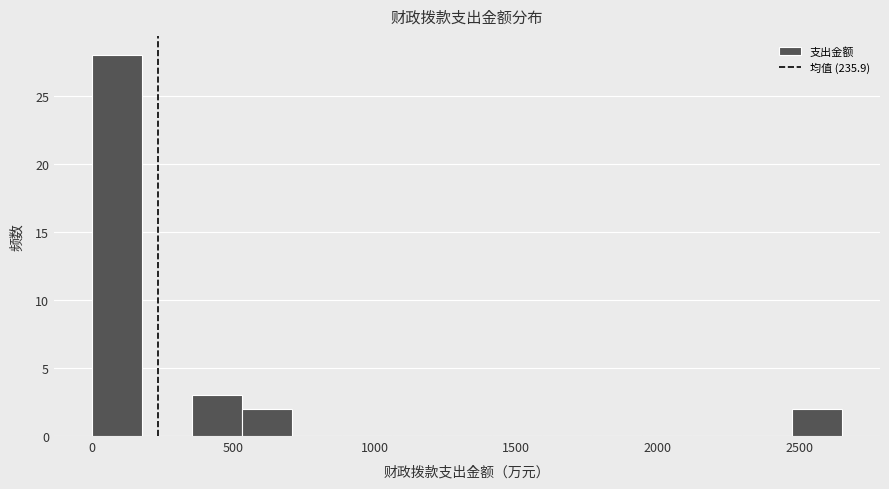

Read against the x-axis, roughly where is the centre of the tallest bar?

100